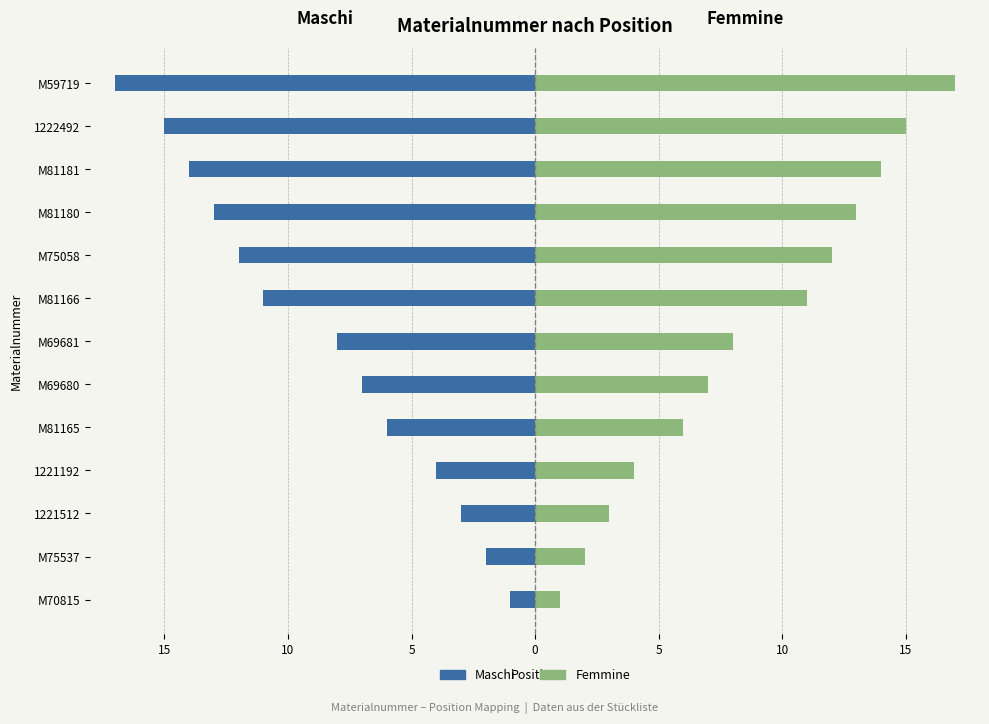

What are all the series names shown in the legend?

Maschi, Femmine